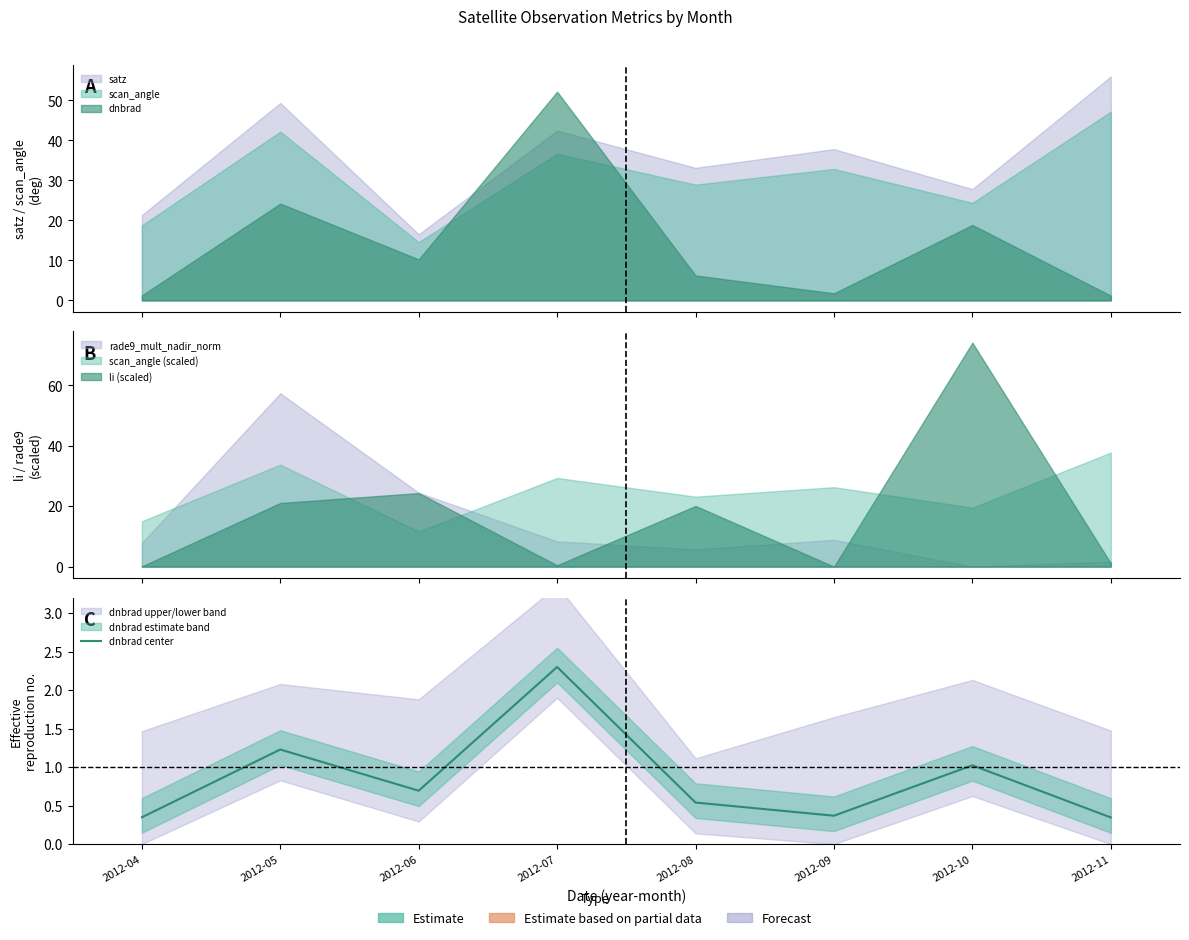

What is the approximate value at 2012-05?

1.2